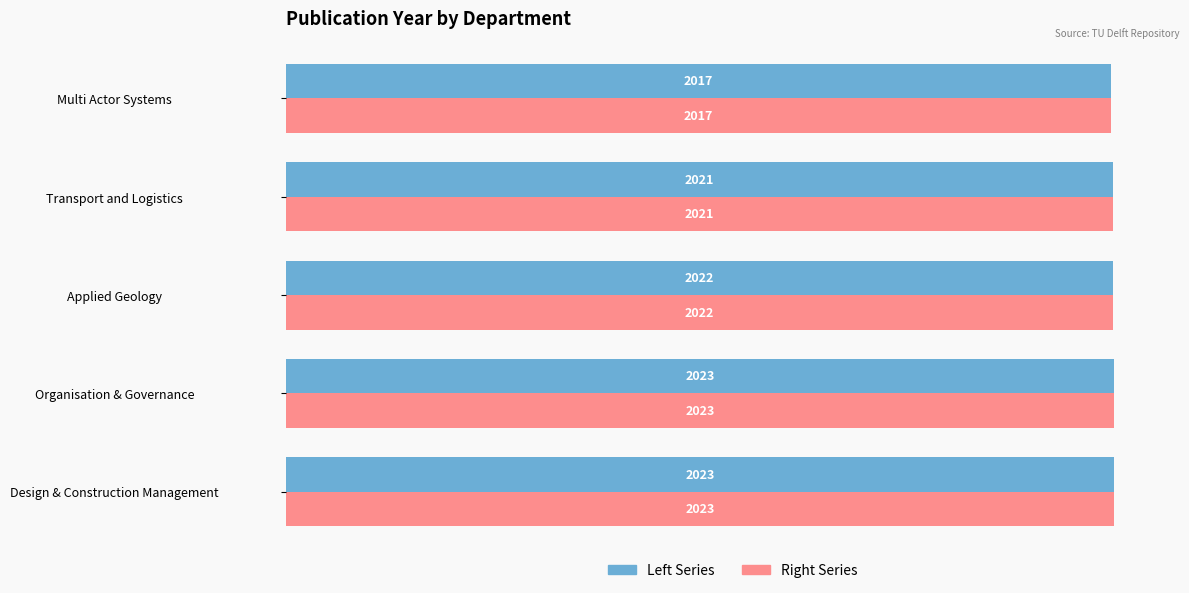

True or false: Left Series has a value of 2022 at Applied Geology.

True